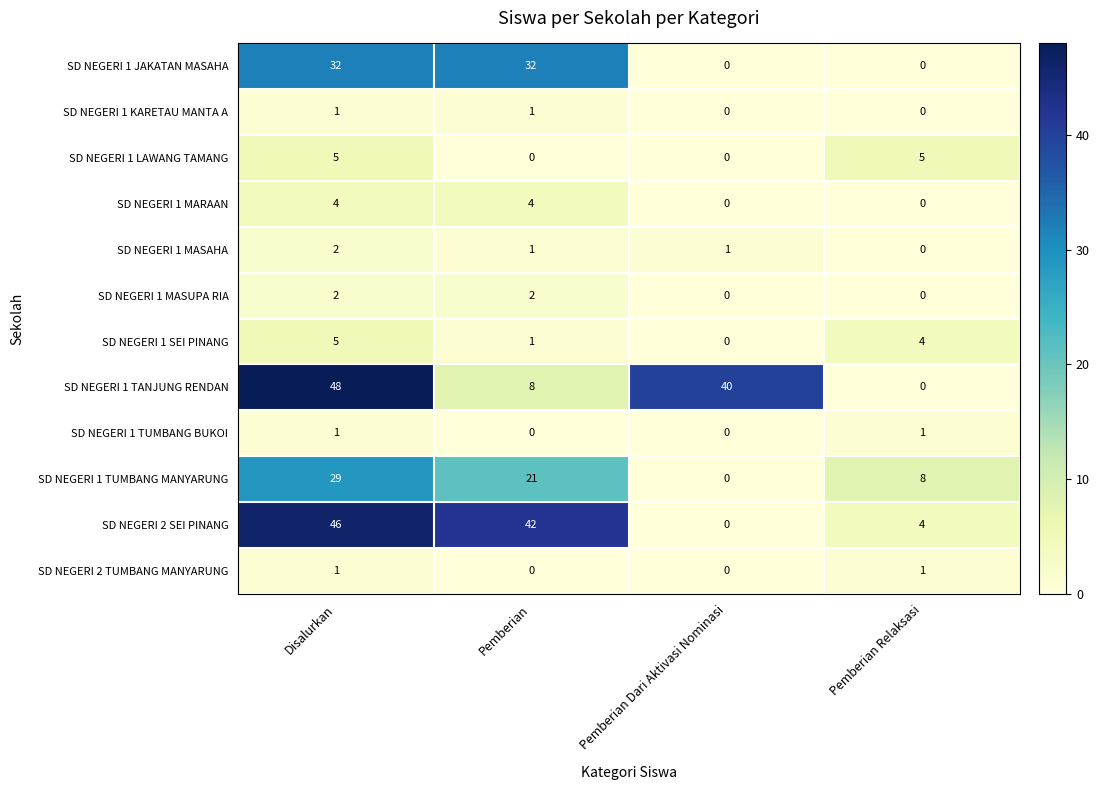

At how many categories does at least one series exceed 22?

3